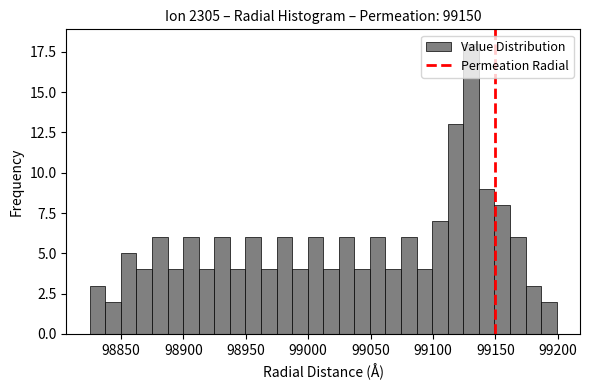

Read against the x-axis, roughly where is the centre of the tallest bar?

99130